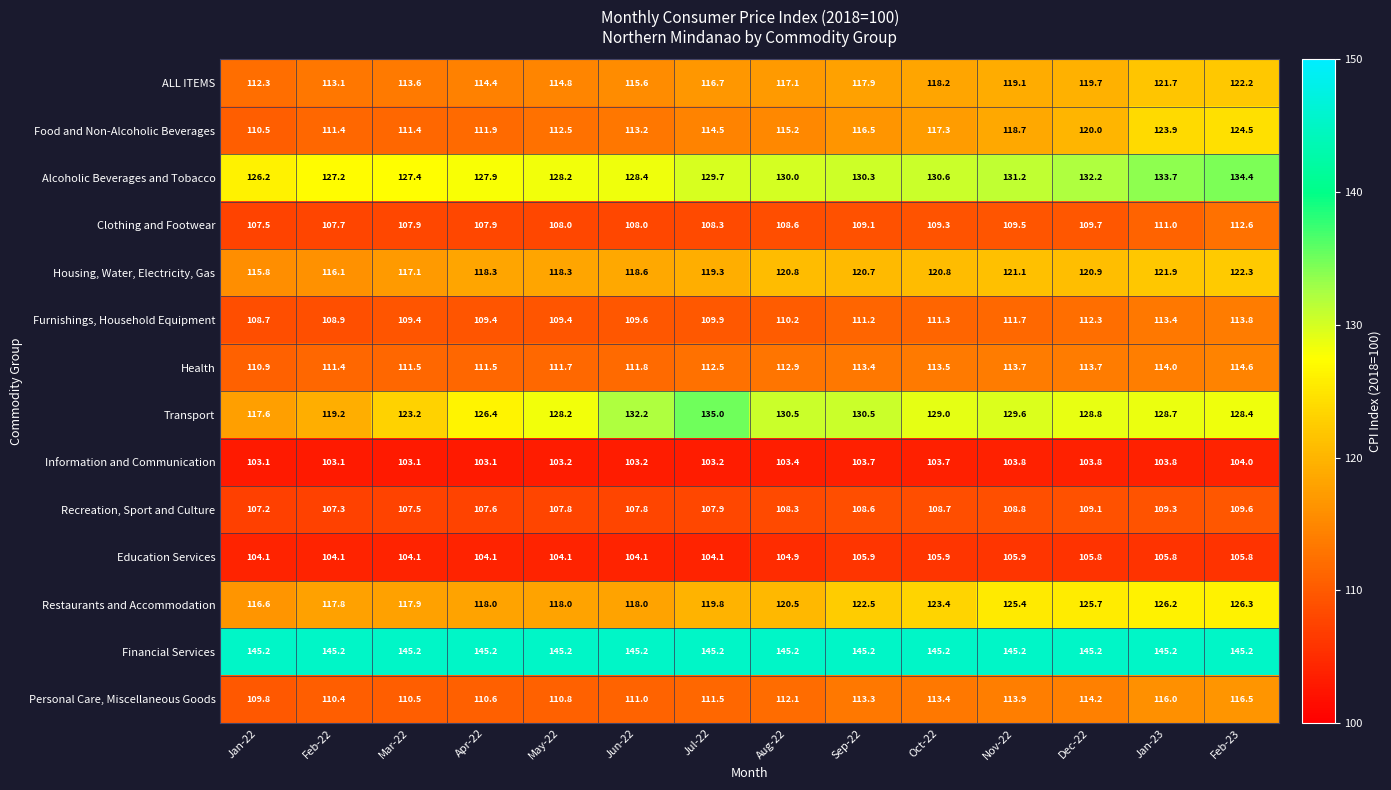

The value of Furnishings, Household Equipment at Mar-22 is 109.4. True or false?

True